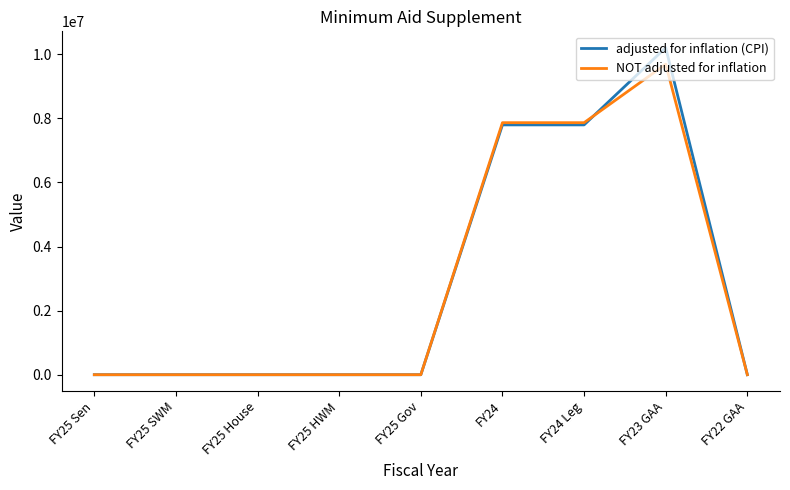

Which series has the largest range (max minus min)?

adjusted for inflation (CPI)